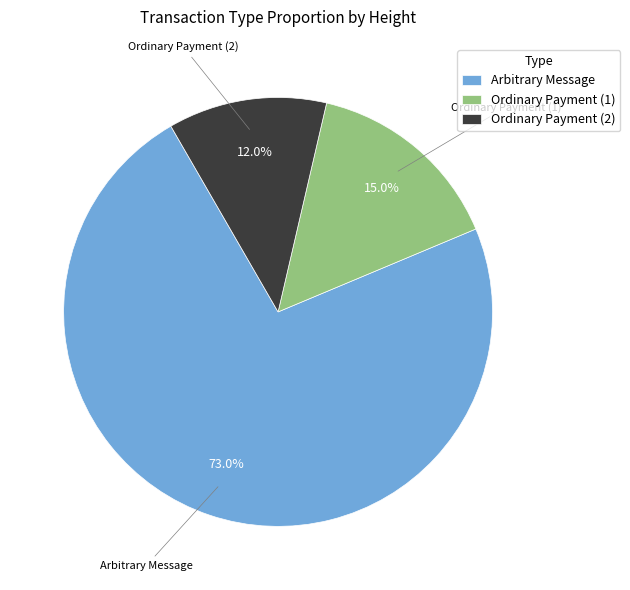

To the nearest percent, what is the difference between the largest and smallest slice percentages?

61%